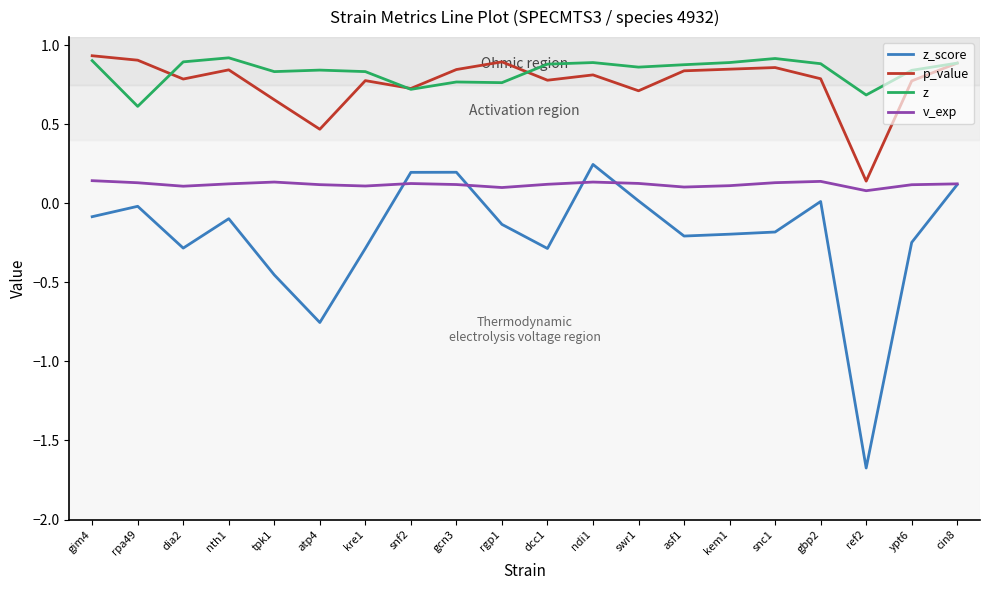

Between which two adjacent categories do p_value and z first intersect?

rpa49 and dia2